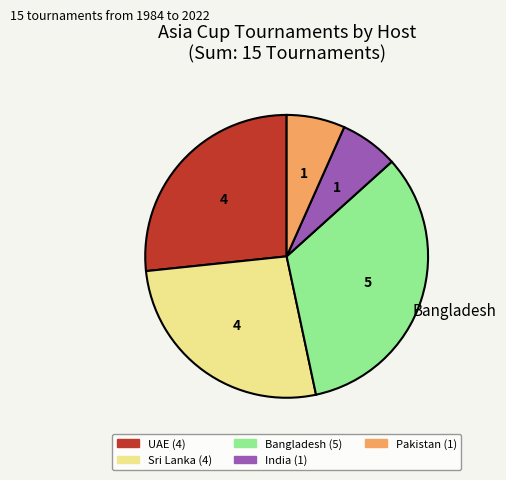

Do Sri Lanka and Pakistan together represent more than half of the pie?

No